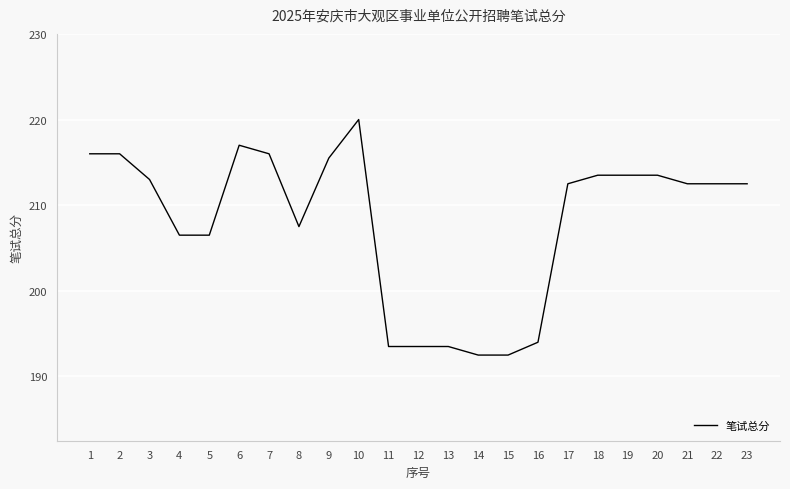

Approximately how many times larger is the value at 19 compared to 1?

1.0